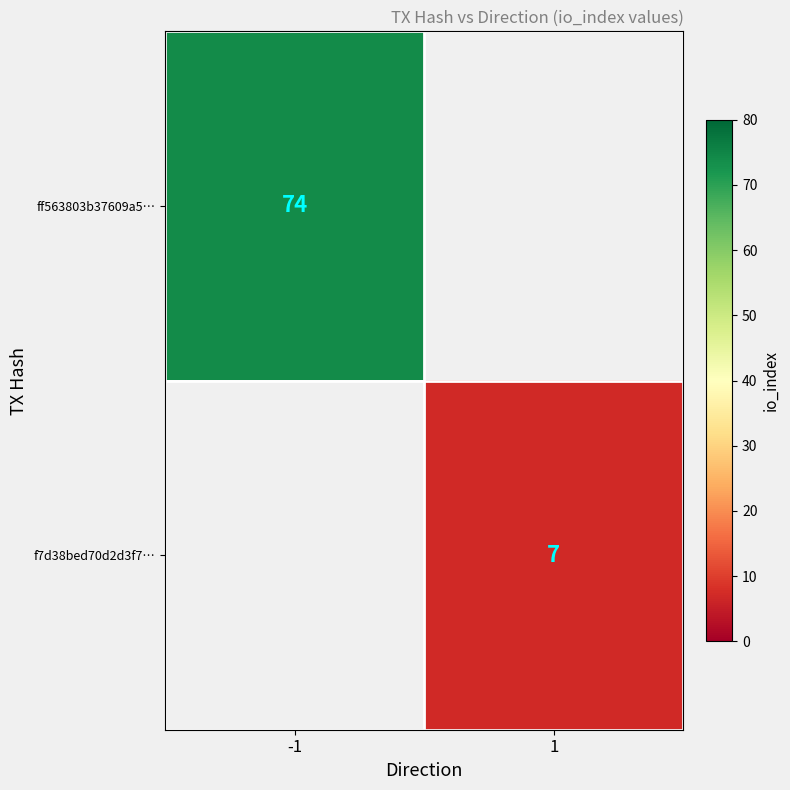

At which category does the chart reach its peak across all series?

-1